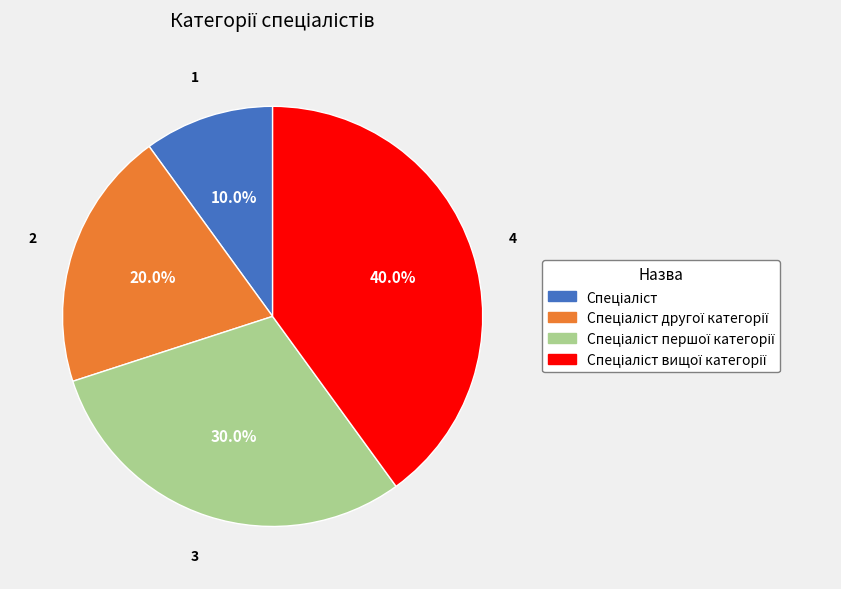

Is there a majority slice in this chart?

No